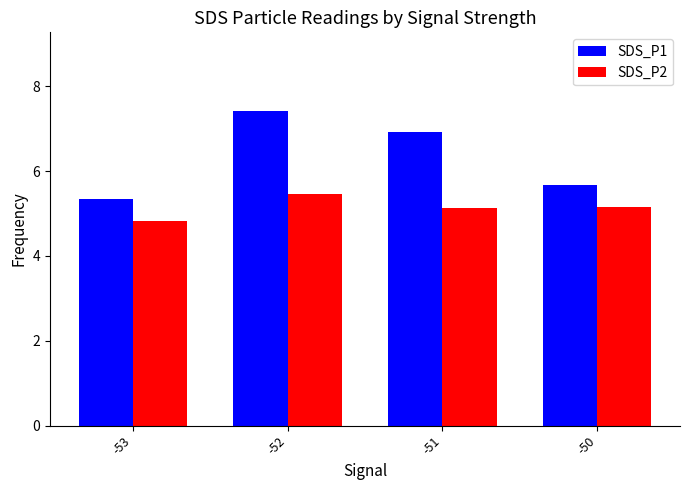

Which series changed the most between -51 and -50?

SDS_P1